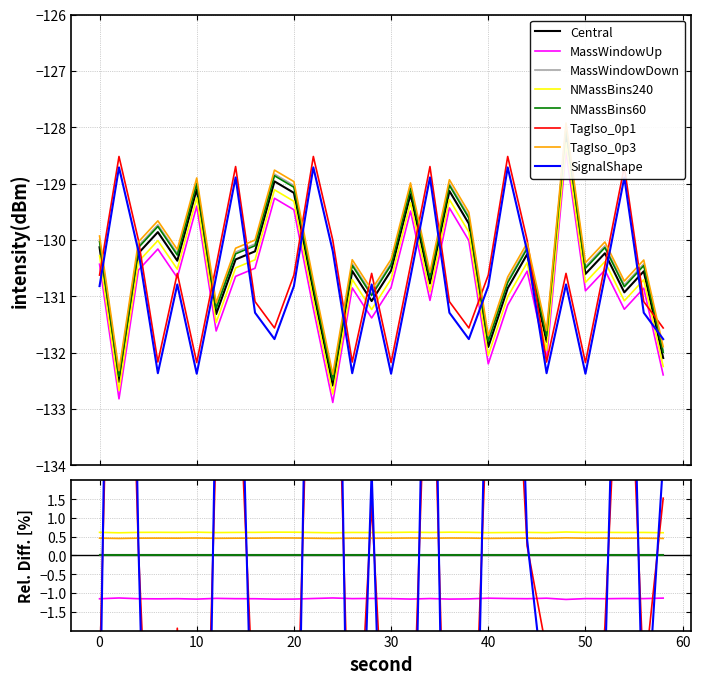

Reading right to left, transcribe all the data shown in this chart.

intensity(dBm): -132.1	-130.6	-130.9	-130.2	-130.6	-128.1	-131.8	-130.3	-130.9	-131.9	-129.7	-129.1	-130.8	-129.2	-130.5	-131.1	-130.6	-132.6	-130.9	-129.2	-129.0	-130.2	-130.3	-131.3	-129.1	-130.4	-129.9	-130.2	-132.5	-130.1
minute_0: -132.4	-130.9	-131.2	-130.5	-130.9	-128.4	-132.1	-130.6	-131.2	-132.2	-130.0	-129.4	-131.1	-129.5	-130.8	-131.4	-130.9	-132.9	-131.2	-129.5	-129.3	-130.5	-130.6	-131.6	-129.4	-130.7	-130.2	-130.5	-132.8	-130.4
minute_1: -131.6	-131.1	-128.7	-130.5	-132.2	-130.6	-132.2	-130.0	-128.5	-130.6	-131.6	-131.1	-128.7	-130.5	-132.2	-130.6	-132.2	-130.0	-128.5	-130.6	-131.6	-131.1	-128.7	-130.5	-132.2	-130.6	-132.2	-130.0	-128.5	-130.6